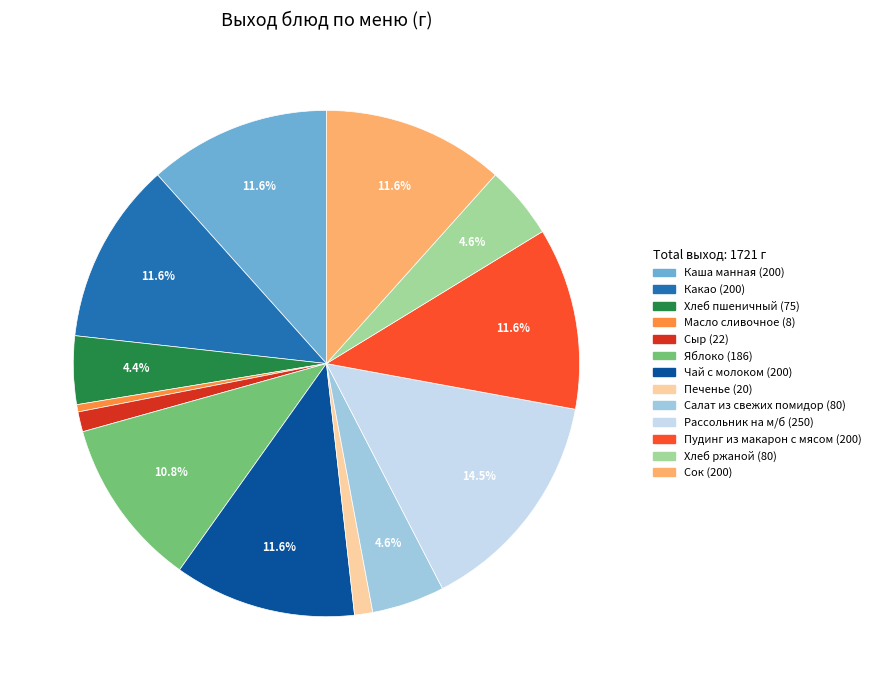

Which slice is the largest?

Рассольник на м/б